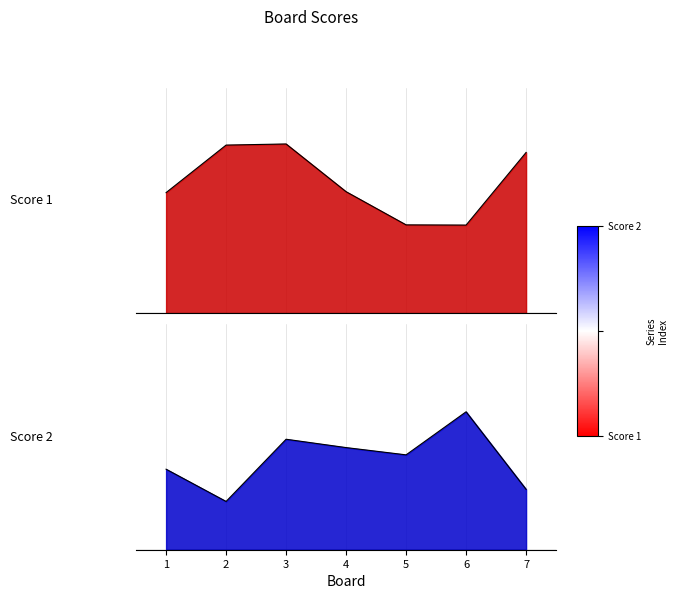

List the labels in order of value, largest first.

3, 2, 7, 4, 1, 5, 6